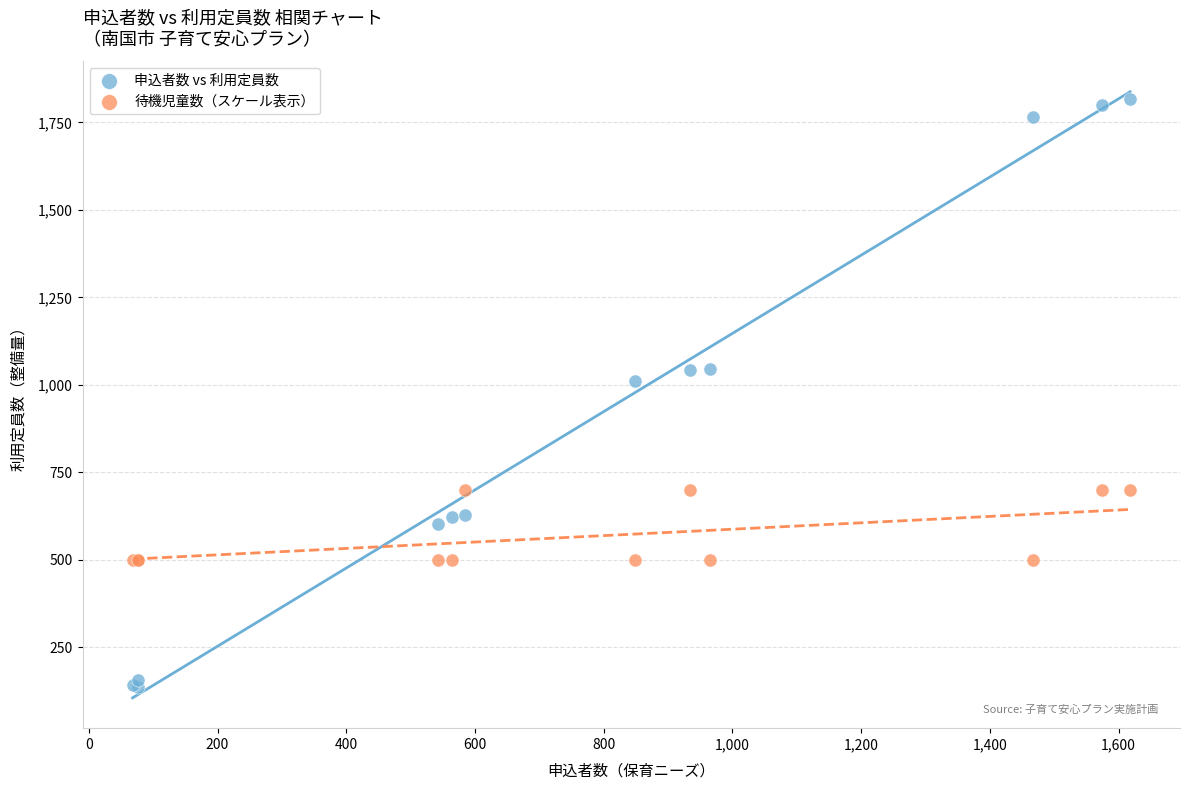

What is the X range (max minus min) for the scatter plot?

1550